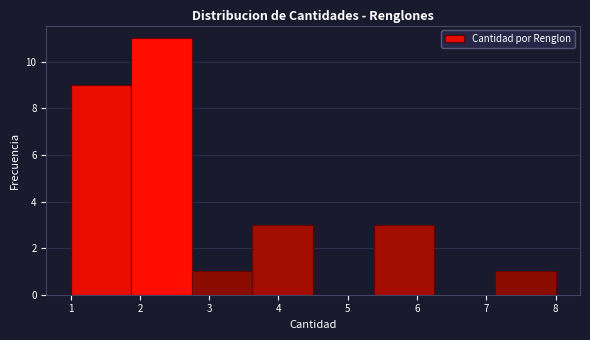

Reading left to right, list every bar in this chart as the range it spans on the x-axis followed by its height. Neither the bar edges nor the heights are printed on the chart, so give them approximately, as read against the axes.

1.0 to 1.9: 9
1.9 to 2.8: 11
2.8 to 3.6: 1
3.6 to 4.5: 3
4.5 to 5.4: 0
5.4 to 6.3: 3
6.3 to 7.1: 0
7.1 to 8.0: 1